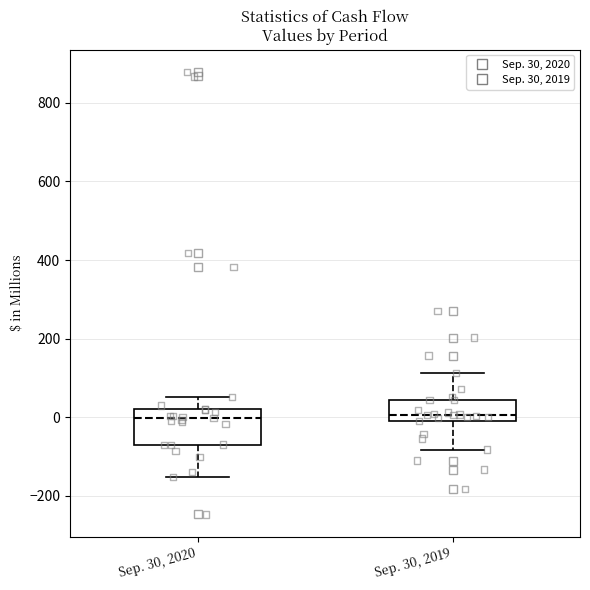

Where does the upper whisker of the box for Sep. 30, 2020 end on the y-axis? The values are not printed on the chart, so give them approximately, as read against the axis.

60